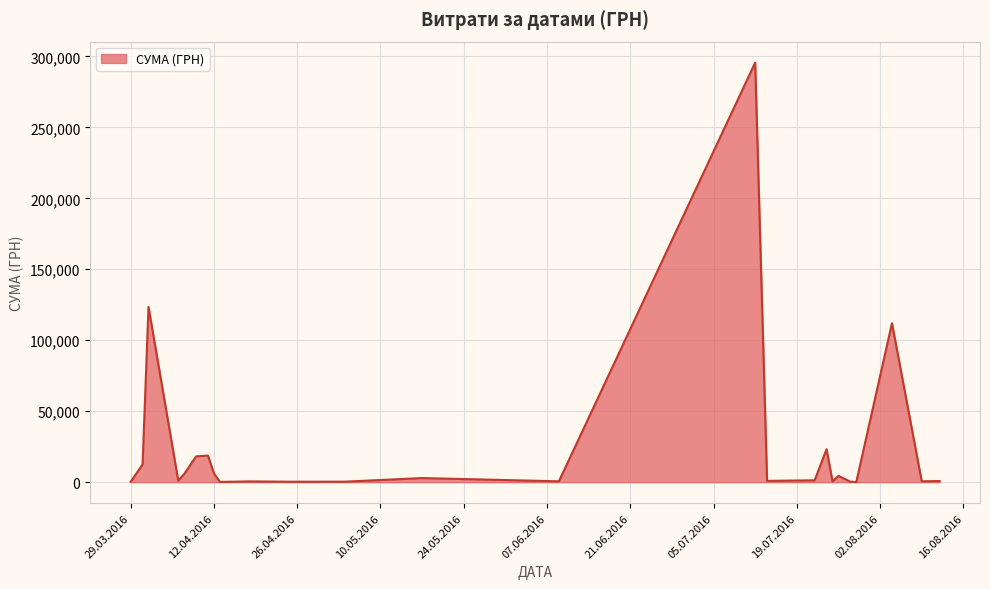

What is the difference between the maximum and minimum values?

295540.8